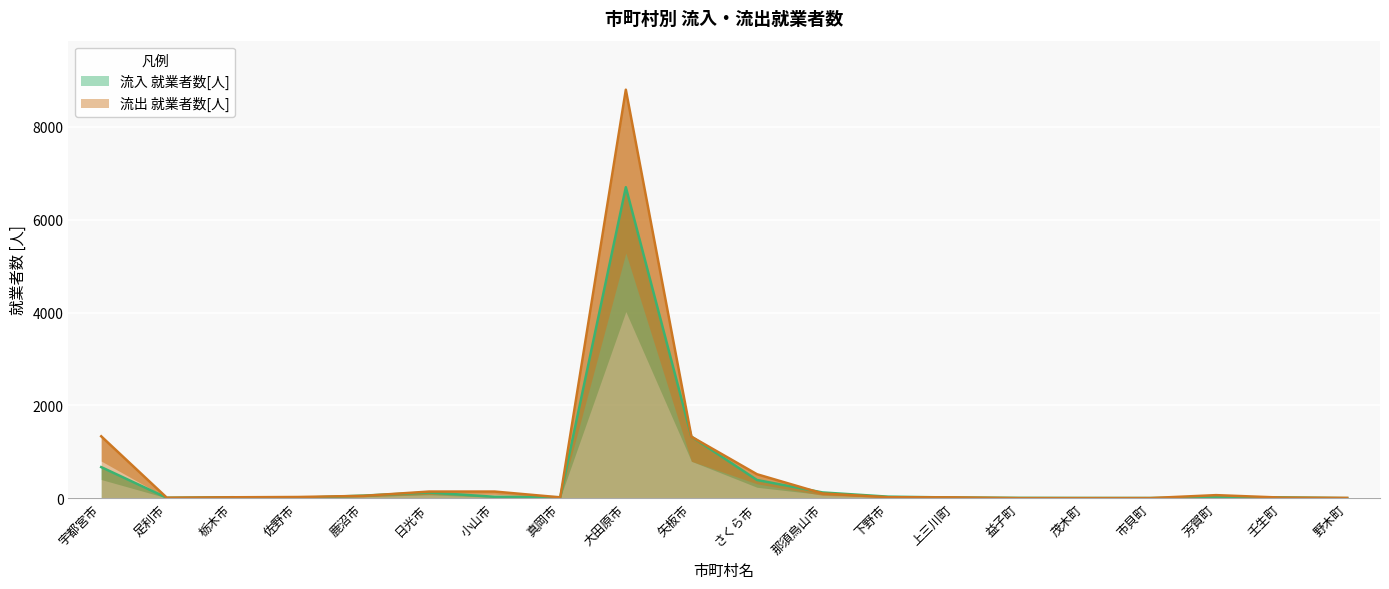

Where is the first local maximum for 流出 就業者数[人]?

大田原市